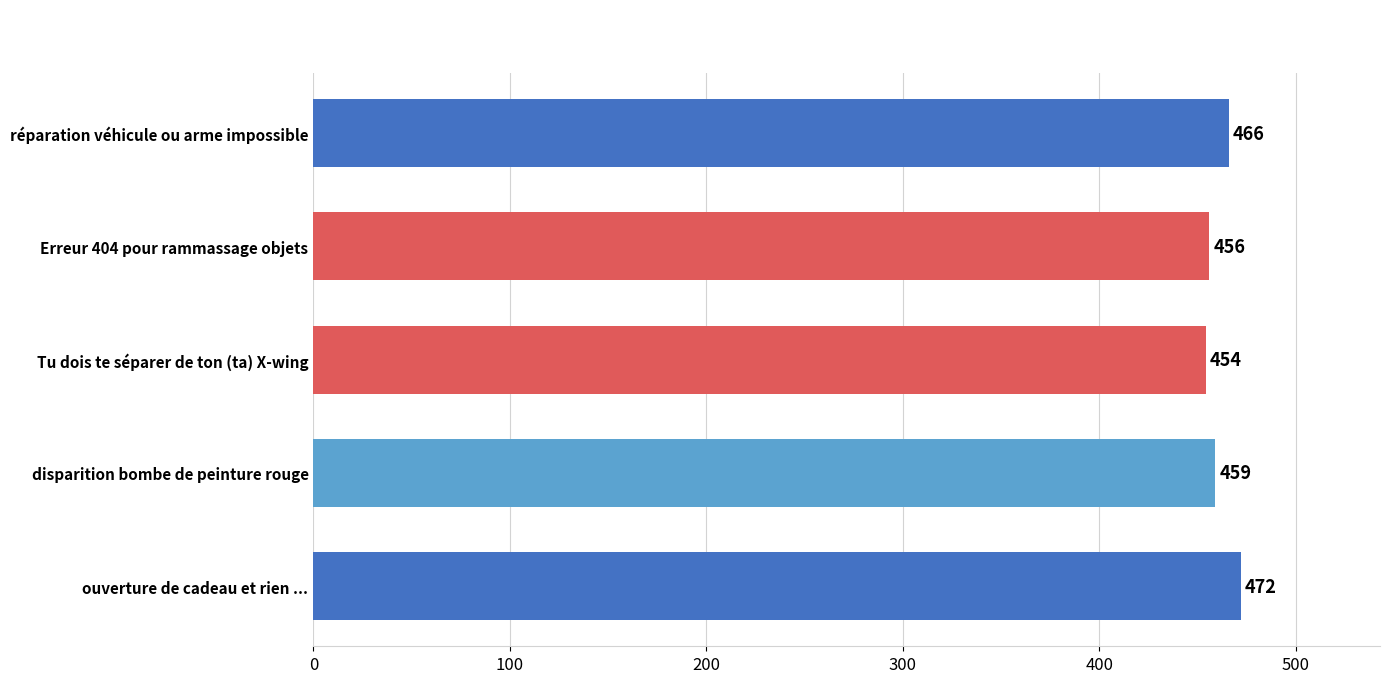

At which category does the chart reach its peak across all series?

ouverture de cadeau et rien ...